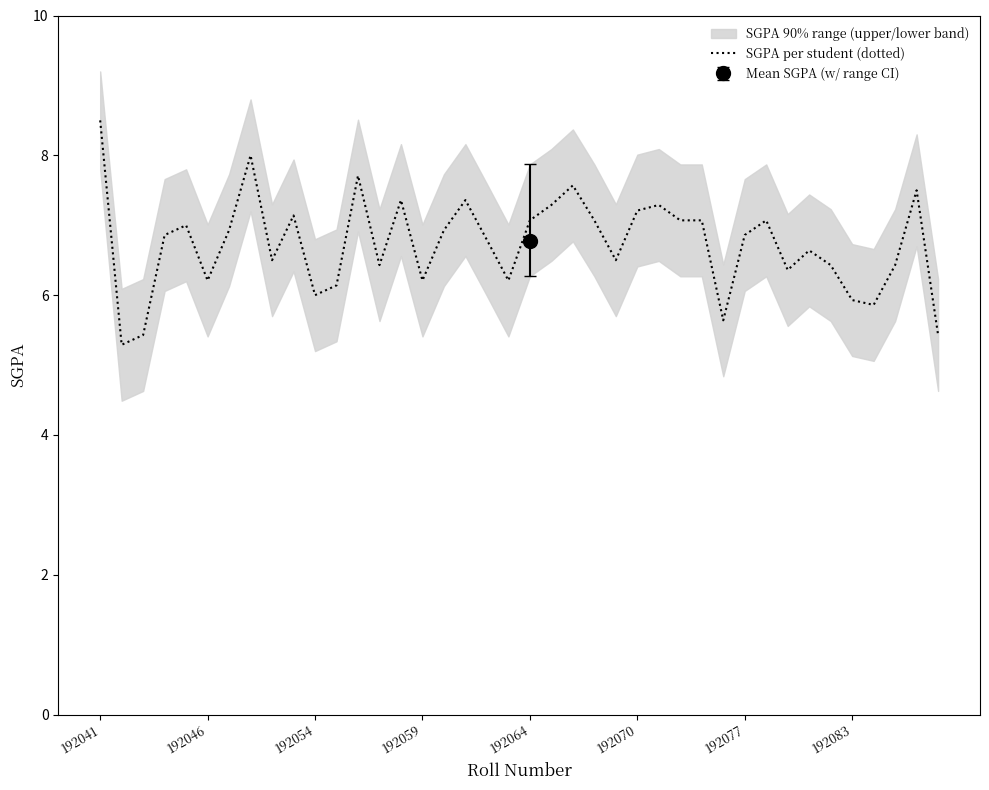

At which label does SGPA per student (dotted) reach its peak?

192041